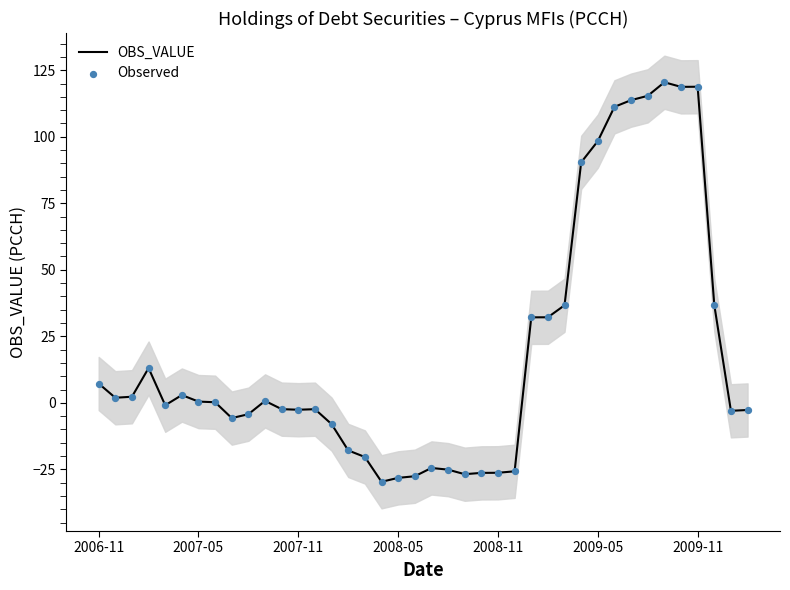

What are all the series names shown in the legend?

OBS_VALUE, Observed